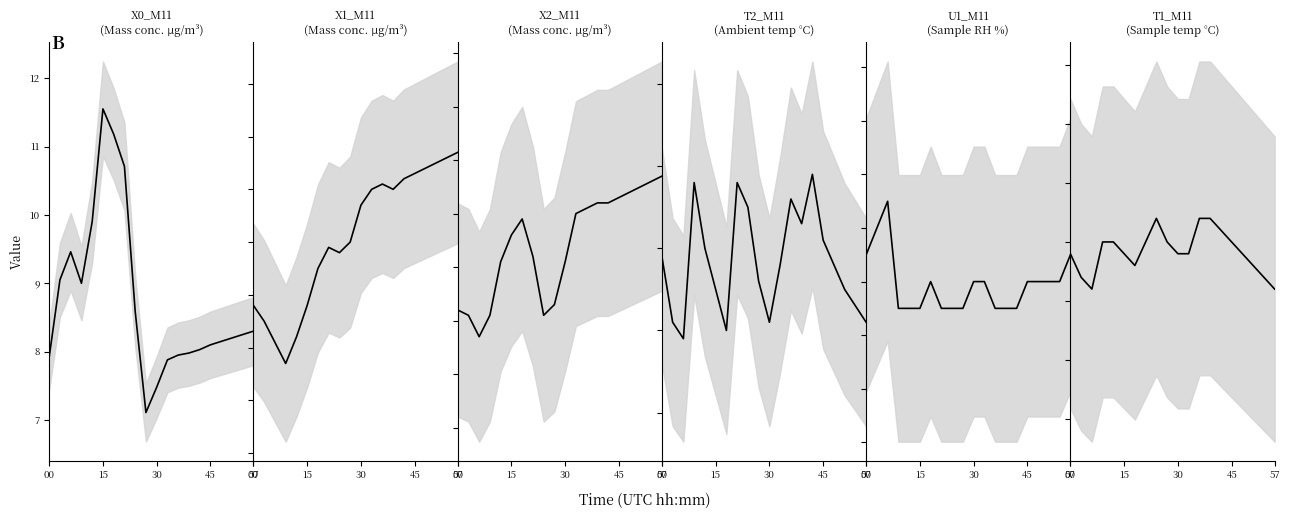

The X0_M11 series shows 5.0 at 00. True or false?

False